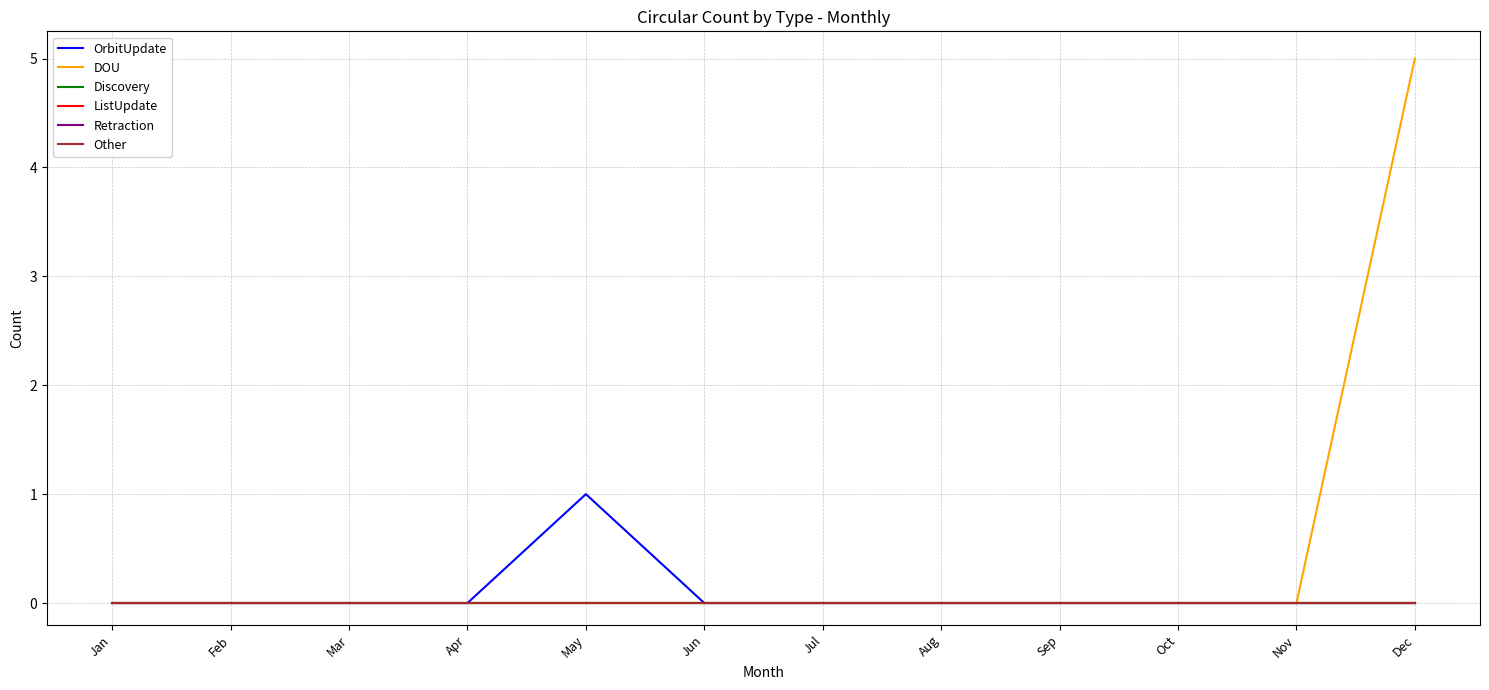

True or false: Other has more than 1 interior local peaks.

False